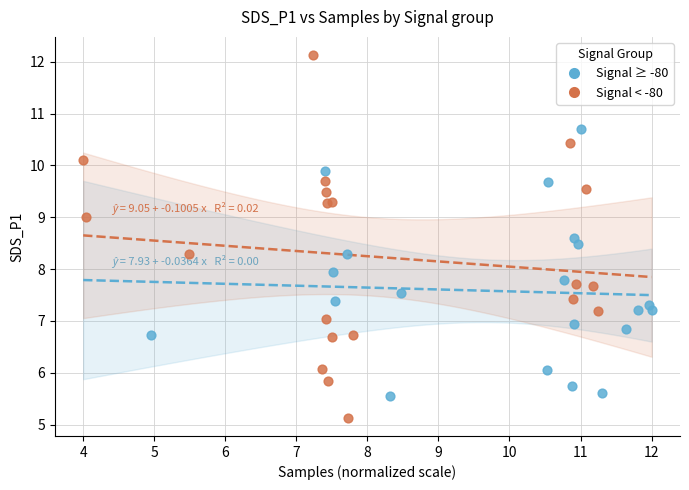

Which series has the widest spread of Y values?

Signal < -80